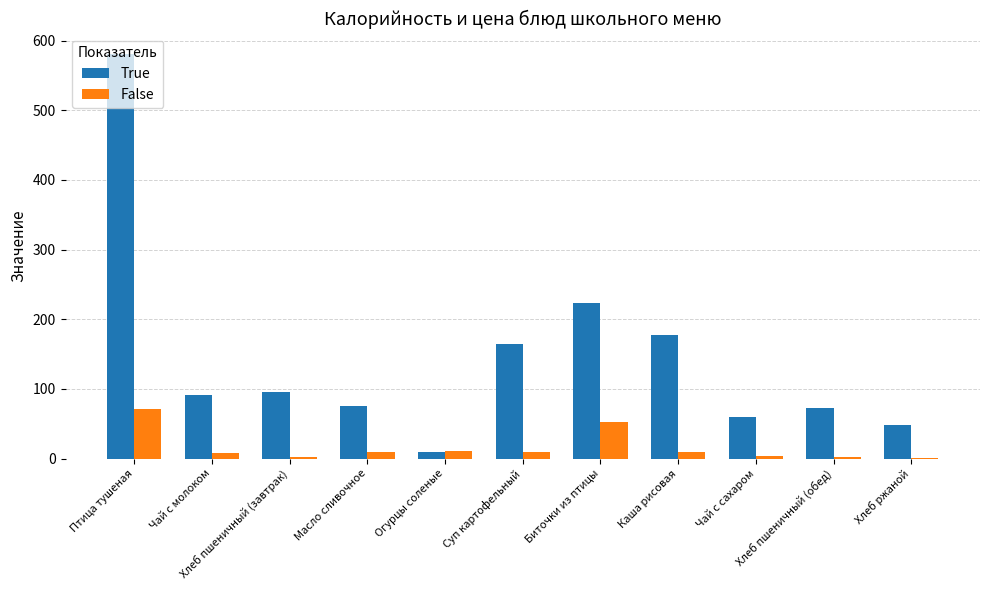

What is the sum of all False values?

180.9